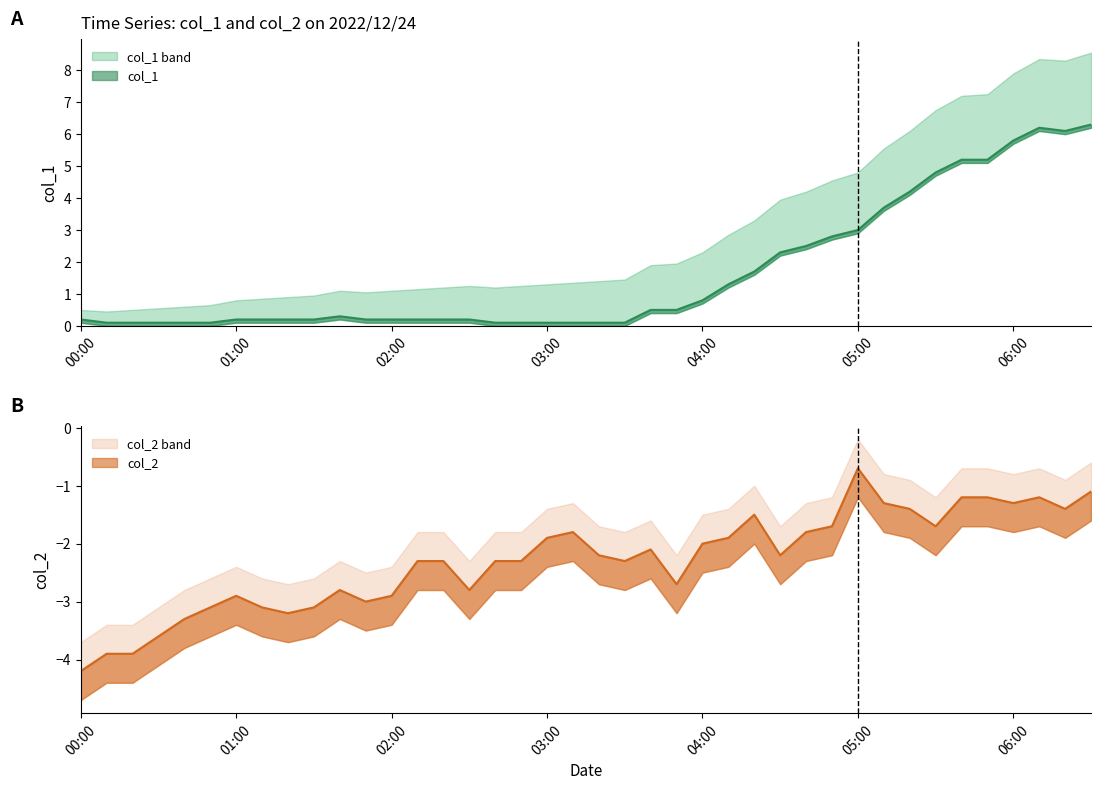

Is this an area chart (filled region under the line)?

No